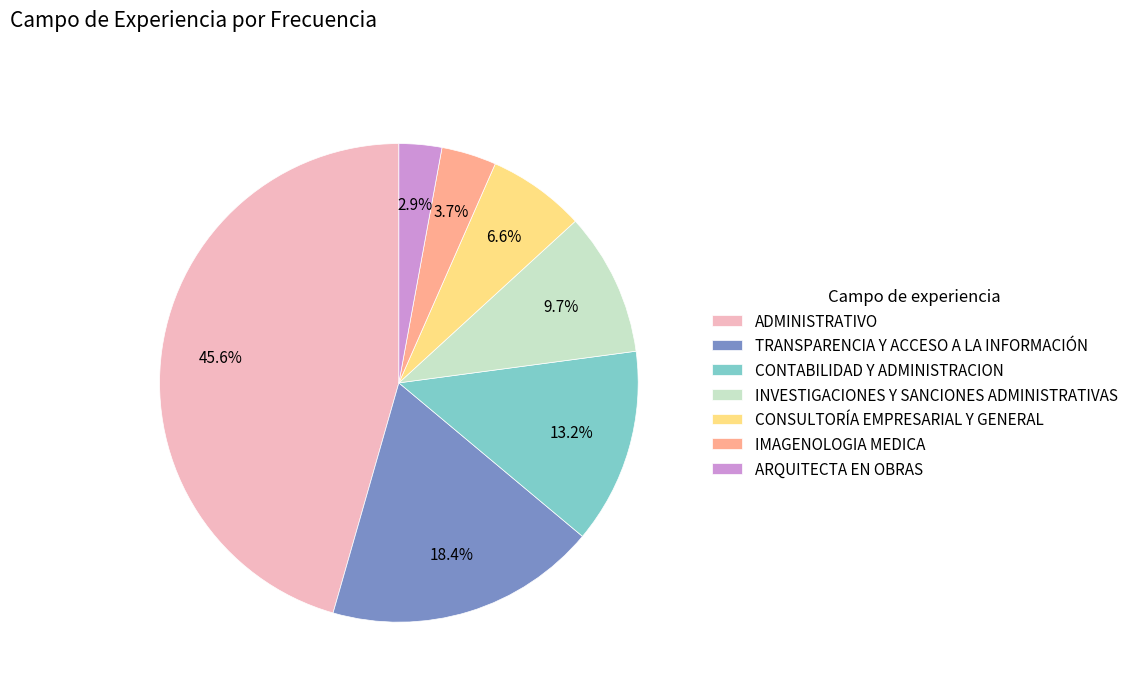

To the nearest percent, what is the difference between the INVESTIGACIONES Y SANCIONES ADMINISTRATIVAS and ARQUITECTA EN OBRAS slice percentages?

7%